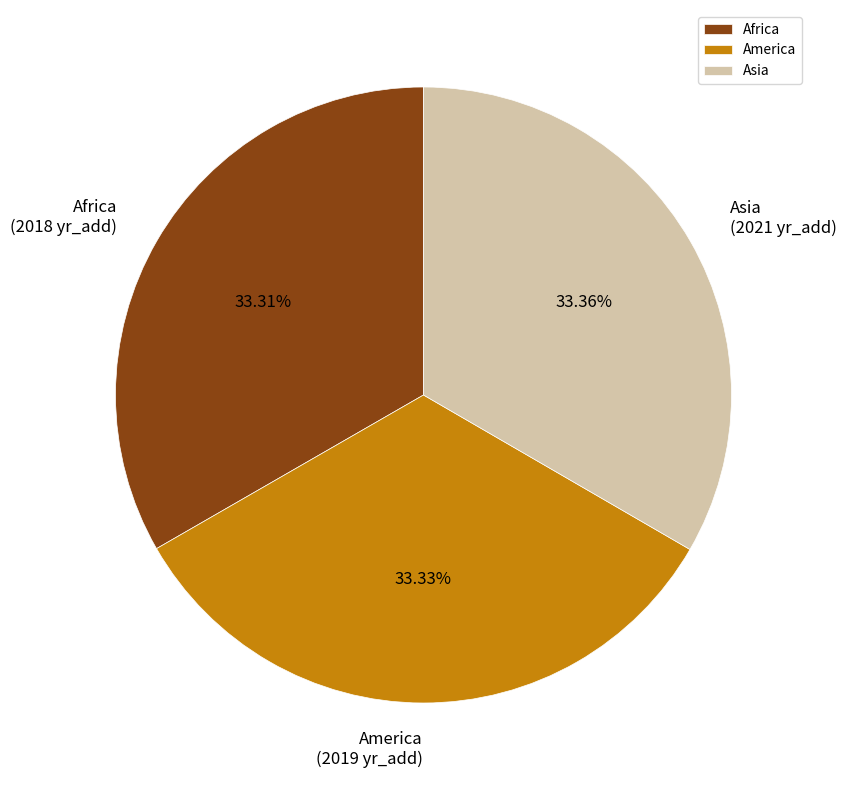

Does any single category account for the majority?

No